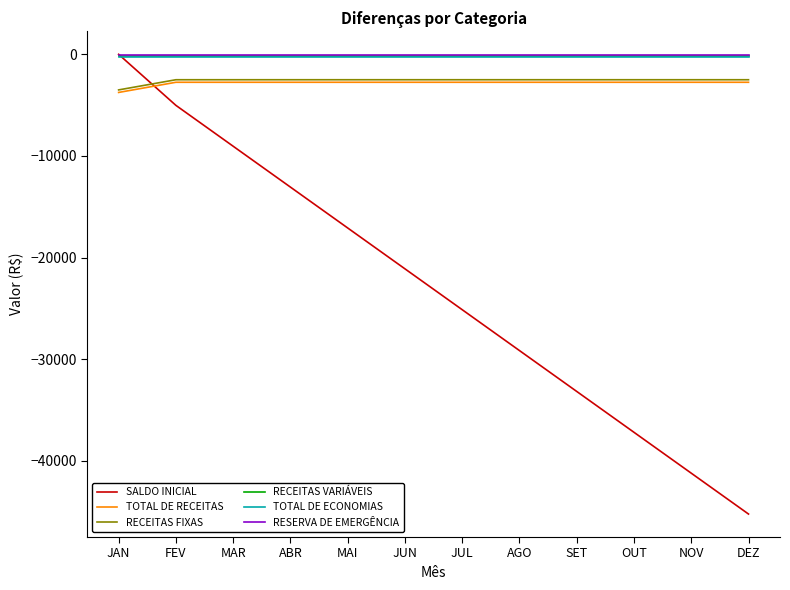

At which category is the sum across all series the highest?

JAN